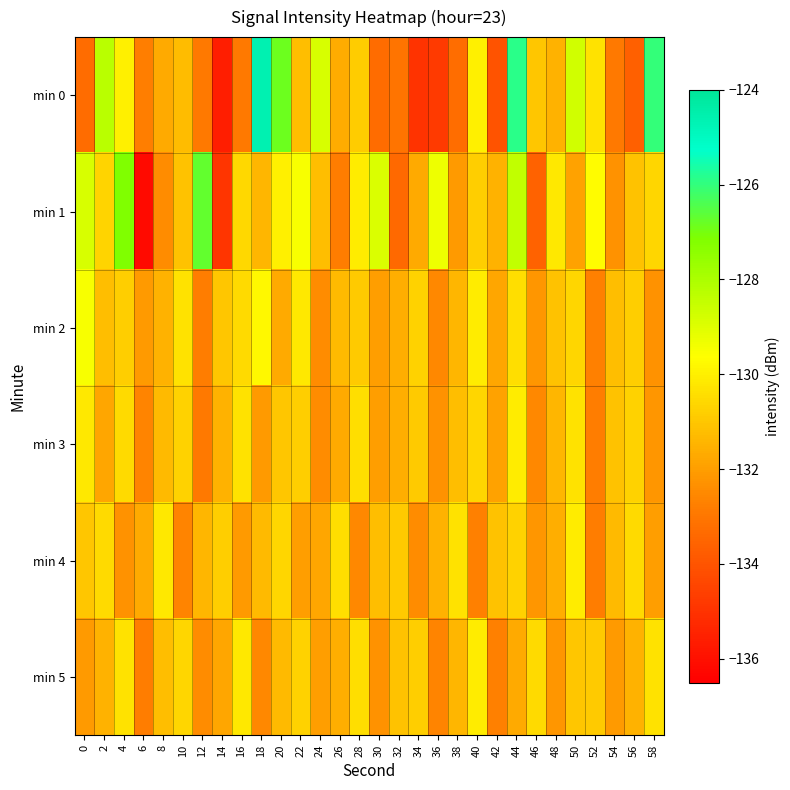

What is the smallest value displayed?

-136.2